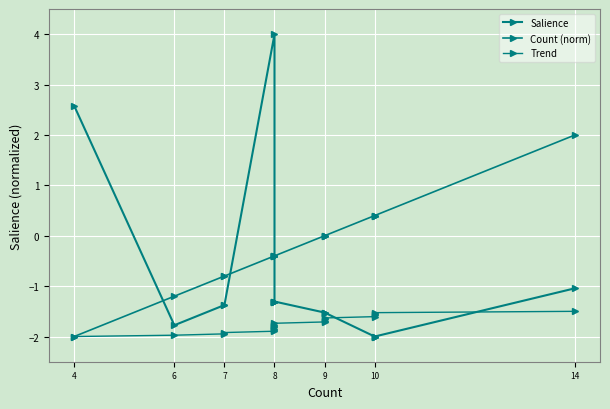

How many positive values does the Count (norm) series have?

5